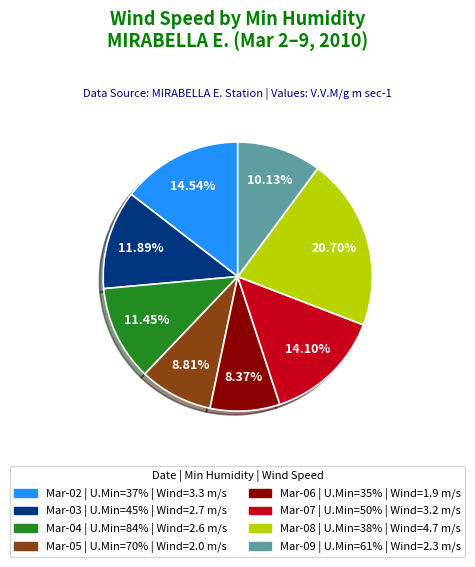

Is there a majority slice in this chart?

No